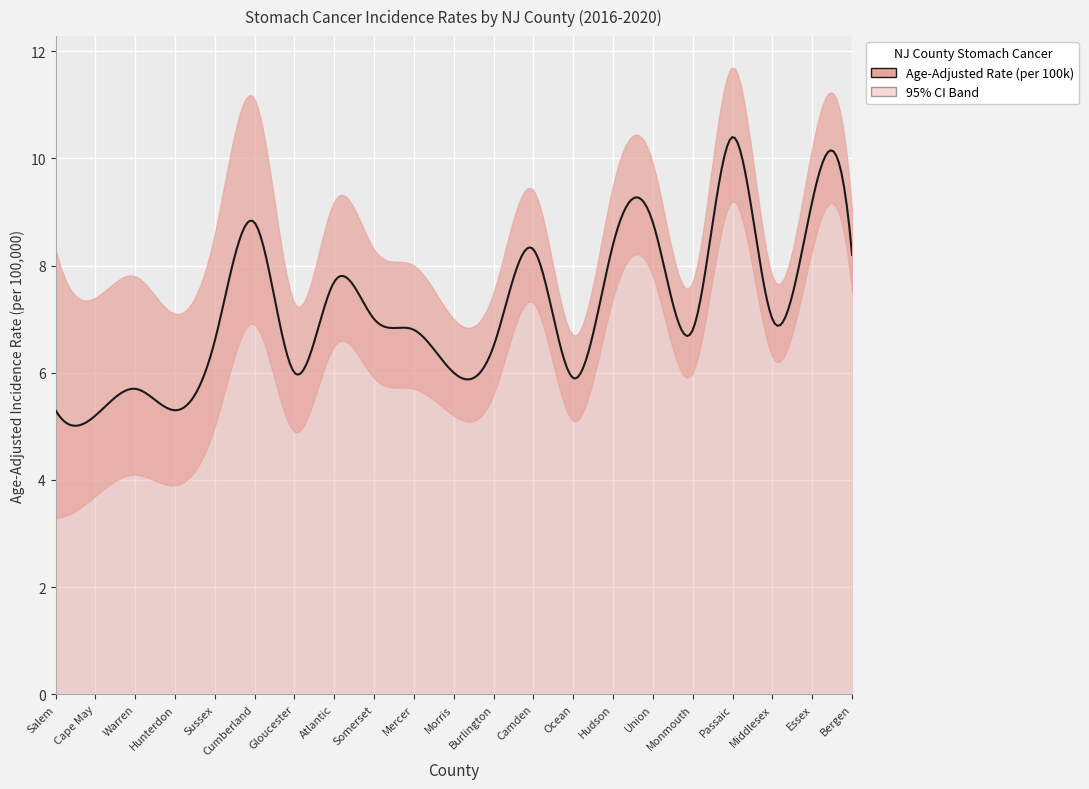

List the series in order of their overall mean, highest first.

Upper 95% CI, Age-Adjusted Rate, Lower 95% CI